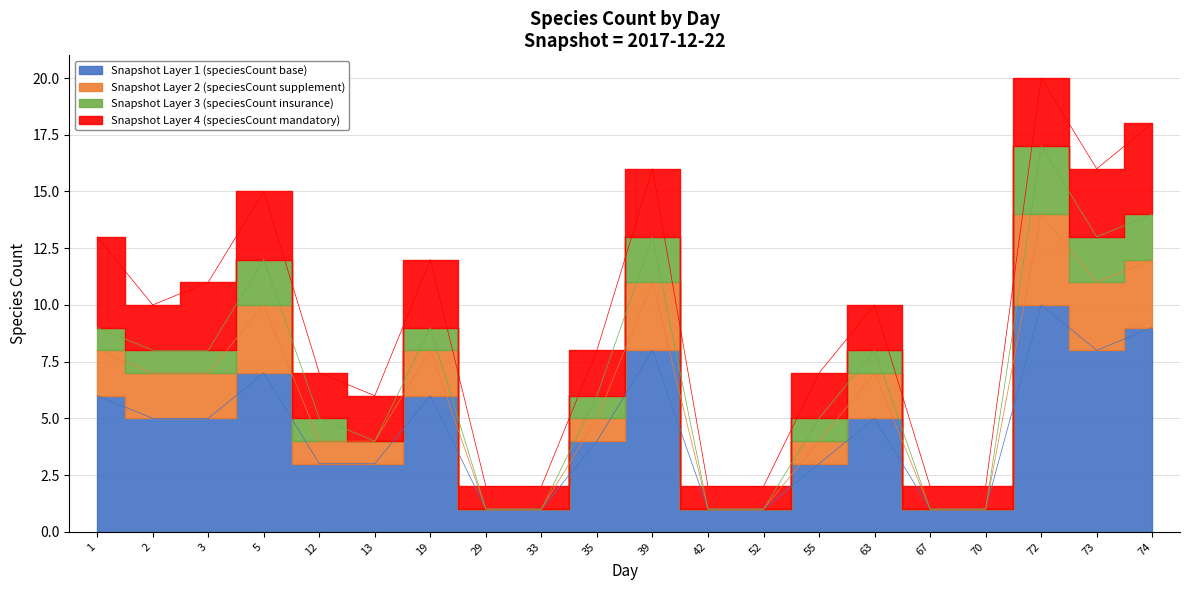

True or false: 2018-03-01 and 2018-01-01 cross at least once.

False